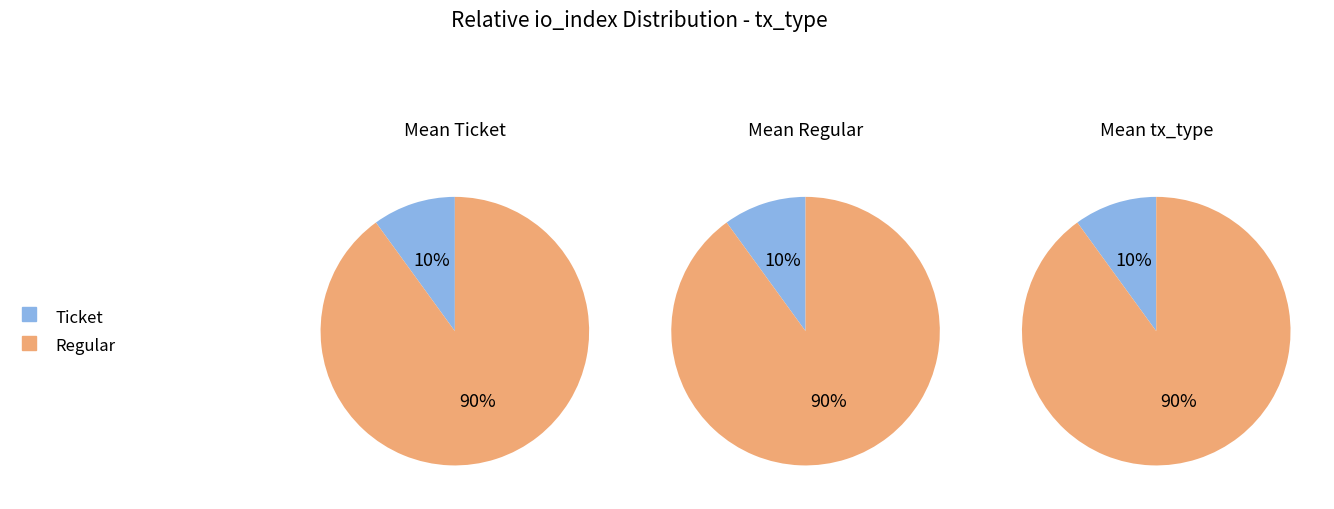

To the nearest percent, what is the combined percentage of io_index and value?

100%